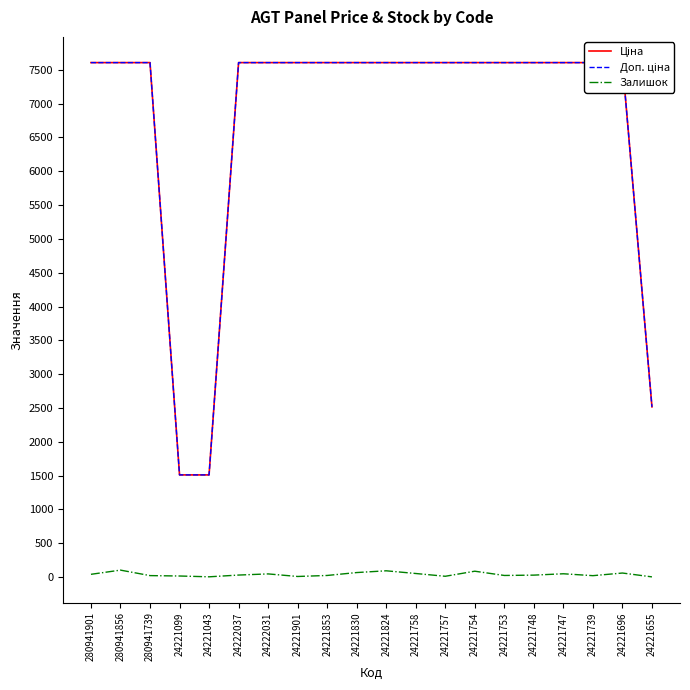

Reading left to right, what are all the values shown in this chart?

Ціна: 280941901=7607.2	280941856=7607.2	280941739=7607.2	24221099=1510.8	24221043=1510.8	24222037=7607.2	24222031=7607.2	24221901=7607.2	24221853=7607.2	24221830=7607.2	24221824=7607.2	24221758=7607.2	24221757=7607.2	24221754=7607.2	24221753=7607.2	24221748=7607.2	24221747=7607.2	24221739=7607.2	24221696=7607.2	24221655=2517.2
Доп. ціна: 280941901=7607.2	280941856=7607.2	280941739=7607.2	24221099=1511.0	24221043=1511.0	24222037=7607.2	24222031=7607.2	24221901=7607.2	24221853=7607.2	24221830=7607.2	24221824=7607.2	24221758=7607.2	24221757=7607.2	24221754=7607.2	24221753=7607.2	24221748=7607.2	24221747=7607.2	24221739=7607.2	24221696=7607.2	24221655=2517.0
Залишок: 280941901=41.0	280941856=103.0	280941739=22.0	24221099=16.0	24221043=4.0	24222037=30.0	24222031=47.0	24221901=9.0	24221853=24.0	24221830=67.0	24221824=93.0	24221758=53.0	24221757=12.0	24221754=87.0	24221753=24.0	24221748=29.0	24221747=49.0	24221739=21.0	24221696=60.0	24221655=3.0